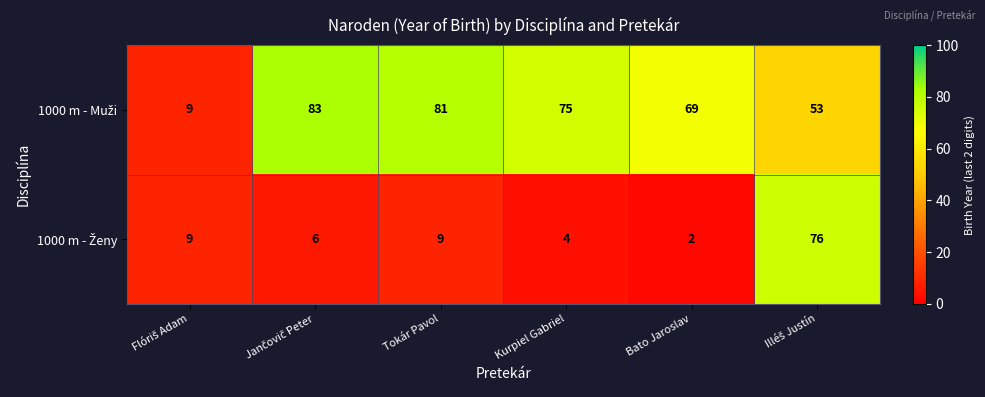

At how many categories does at least one series exceed 53?

5